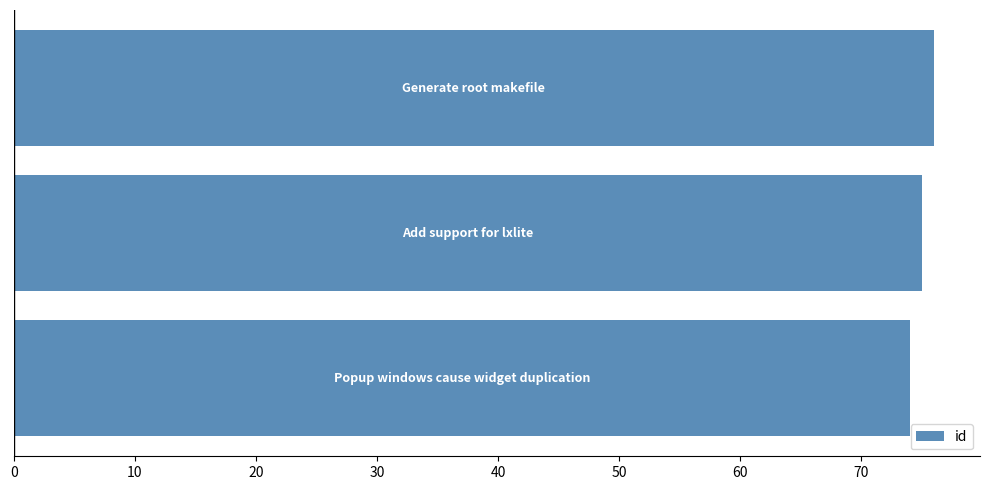

What is the maximum value shown in the chart?

76